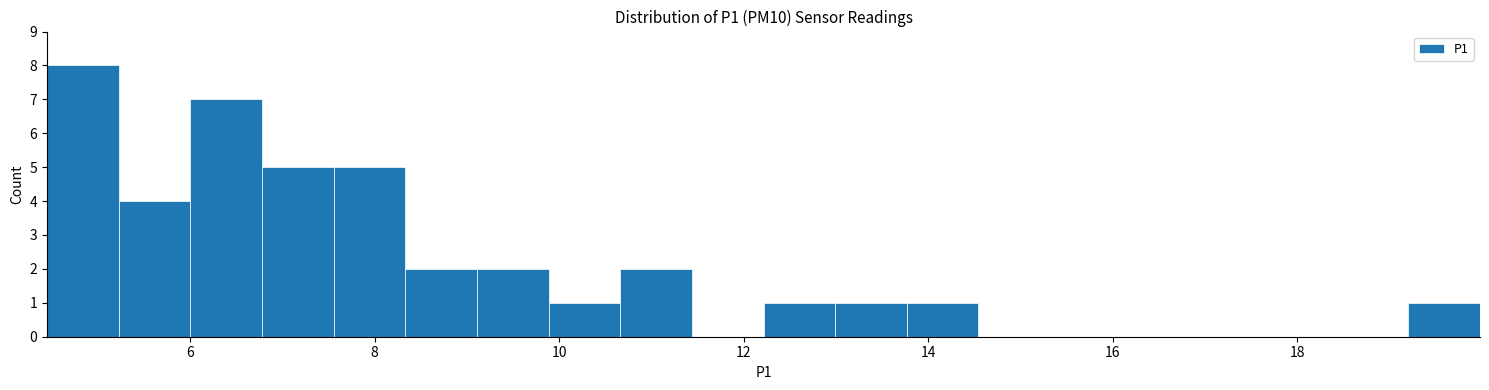

Around what value on the x-axis is the tallest bar? Give the approximate position of its centre, as read against the axis.

4.8